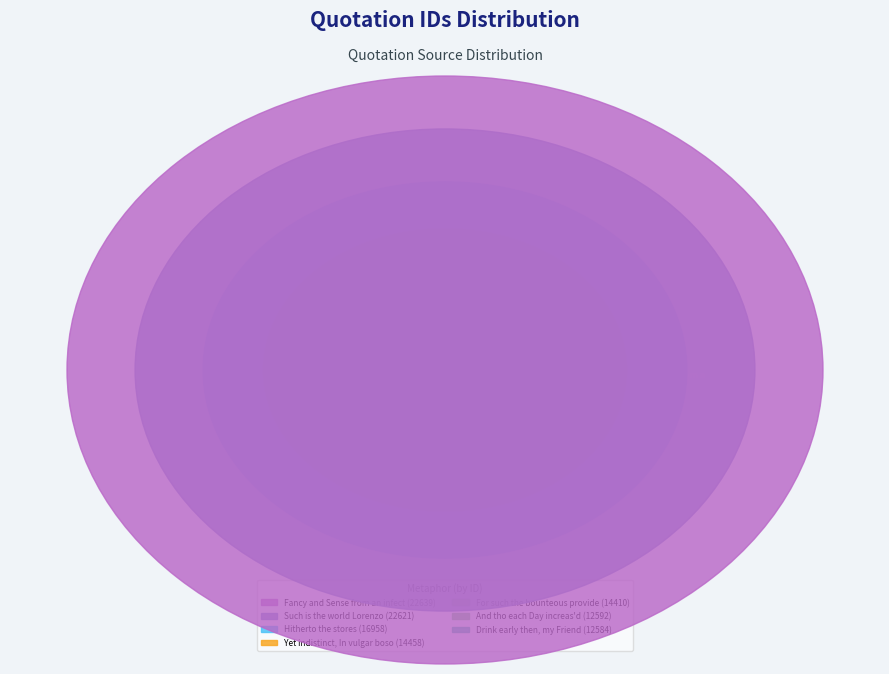

To the nearest percent, what percentage of the pie is Hitherto the stores?

15%